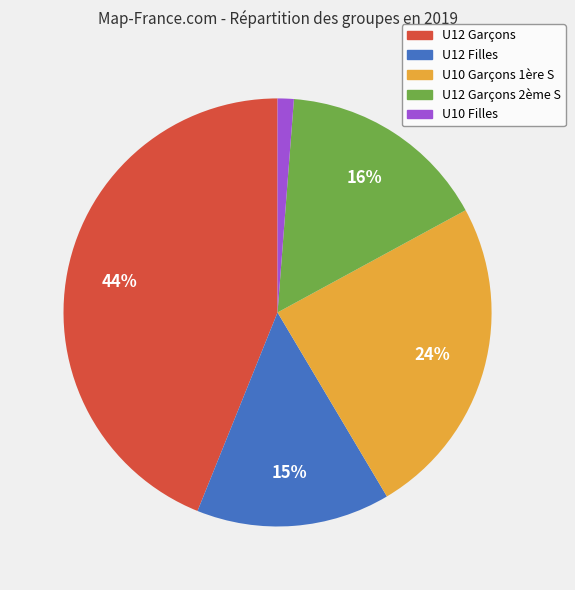

Is there any slice that represents more than half of the pie?

No